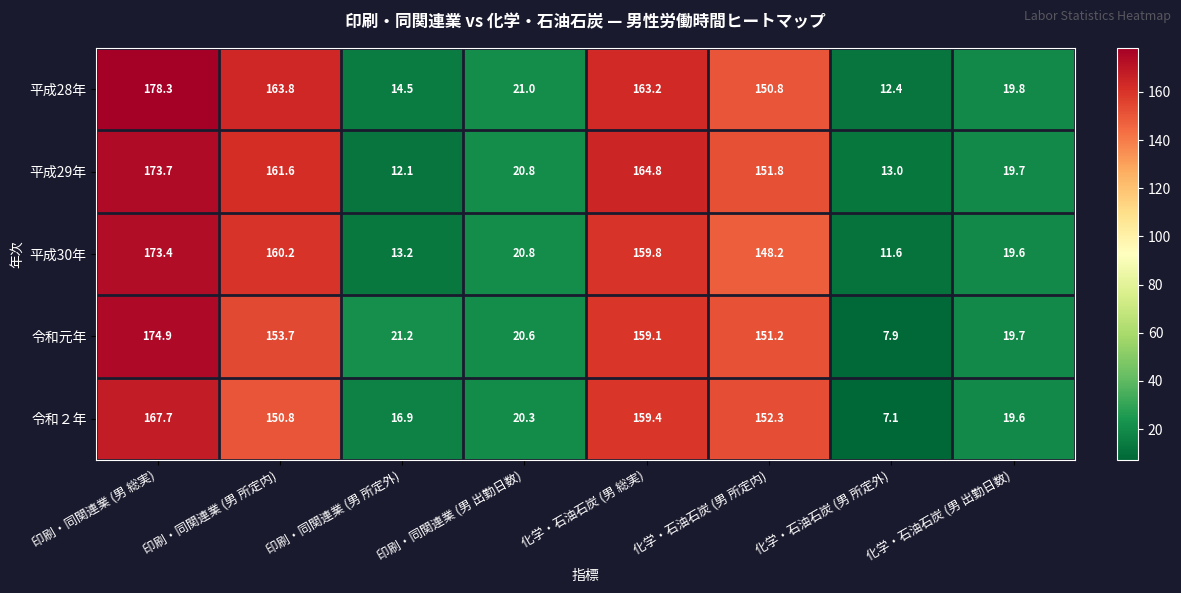

At how many categories does at least one series exceed 83?

4